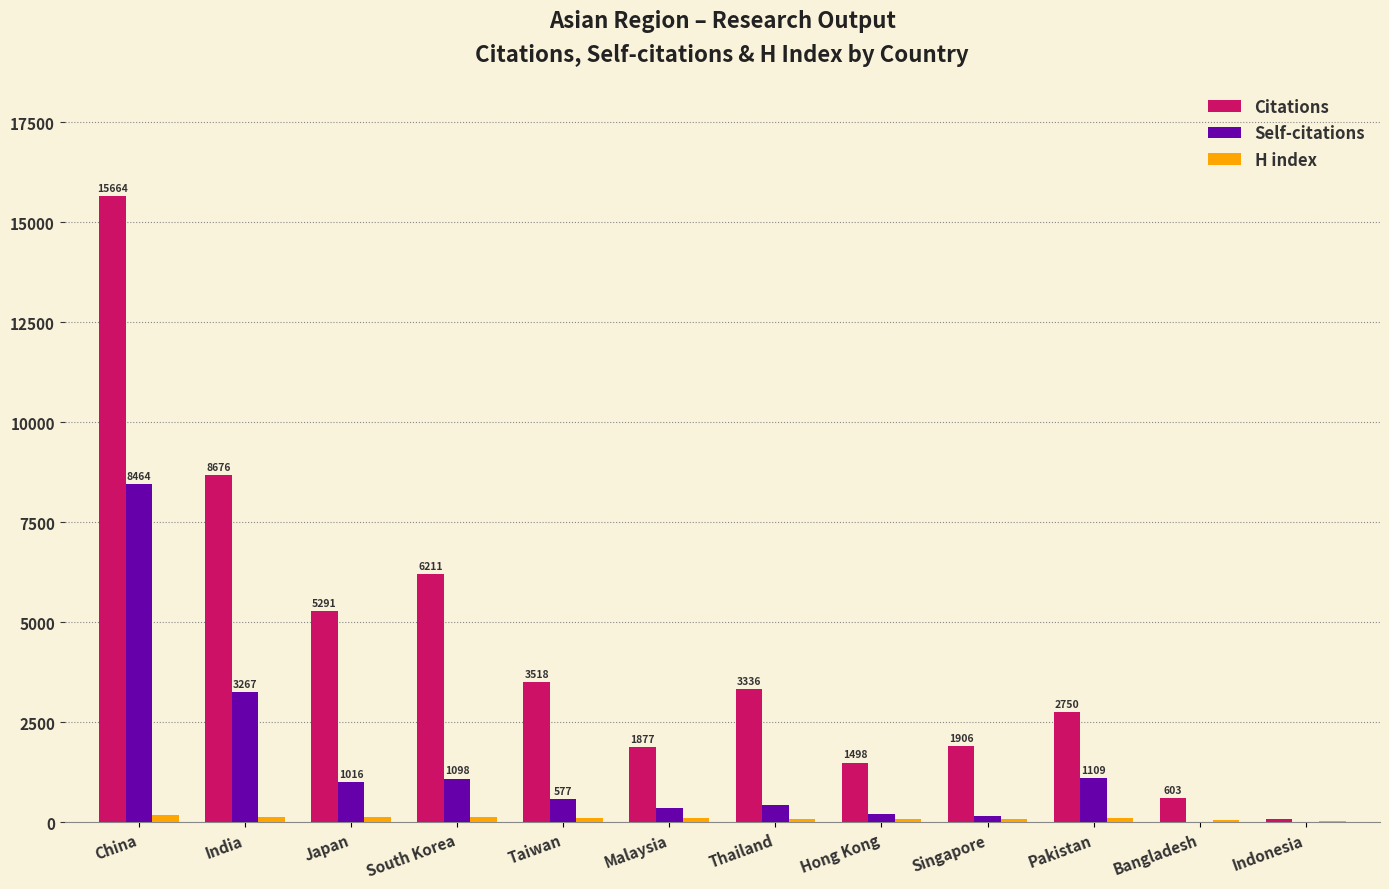

What is the highest value of the Self-citations series?

8464